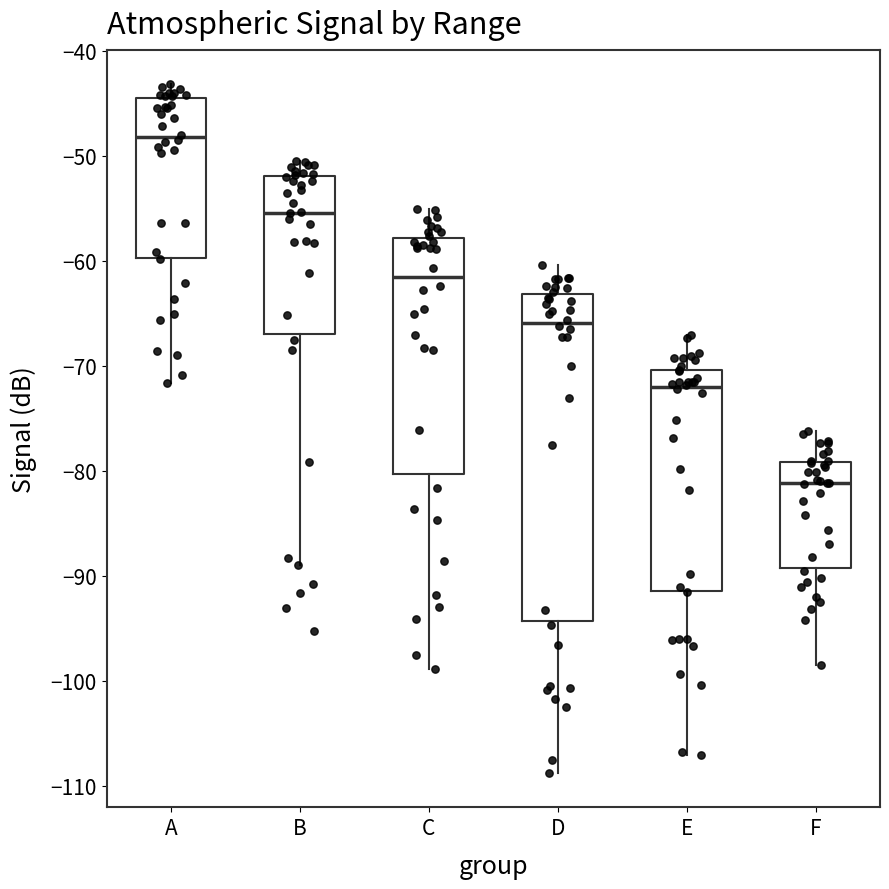

Reading left to right, read every box against the y-axis: the position of its median line, the range the box covers, and the ends of its whiskers. The values are not printed on the chart, so give them approximately, as read against the axis.

A: median -48, box -60 to -45, whiskers -72 to -43
B: median -55, box -67 to -52, whiskers -89 to -50
C: median -62, box -80 to -58, whiskers -99 to -55
D: median -66, box -94 to -63, whiskers -109 to -60
E: median -72, box -91 to -70, whiskers -107 to -67
F: median -81, box -89 to -79, whiskers -98 to -76